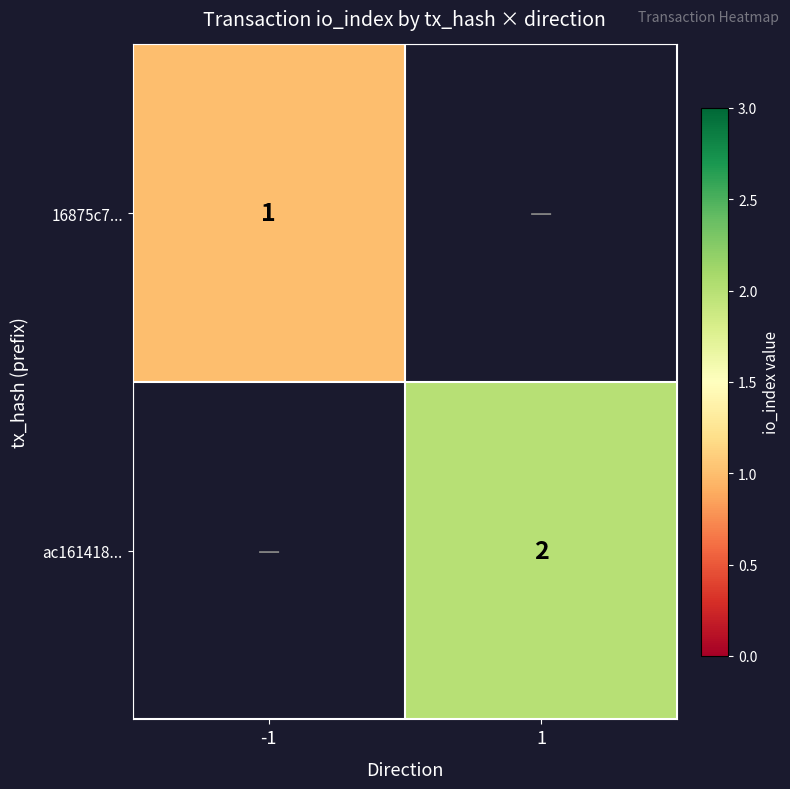

Is it true that ac161418... equals 1 at 1?

False